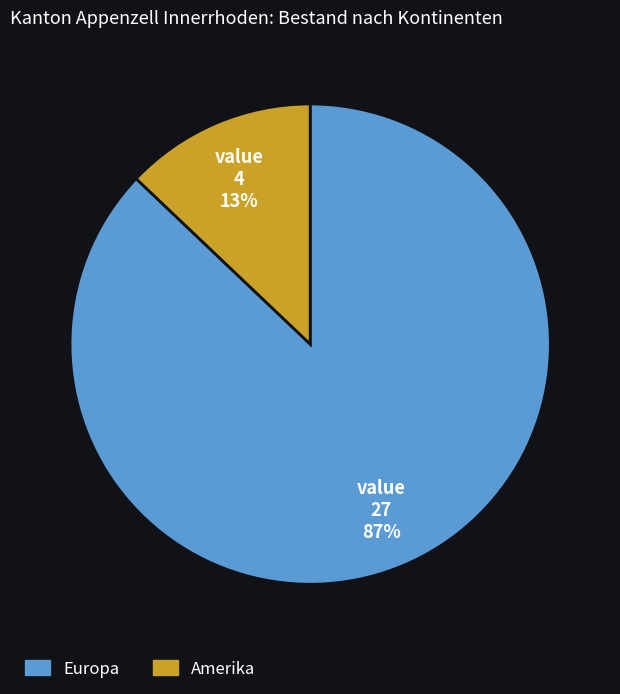

What is the ratio of the value at Amerika to the value at Europa?

0.1